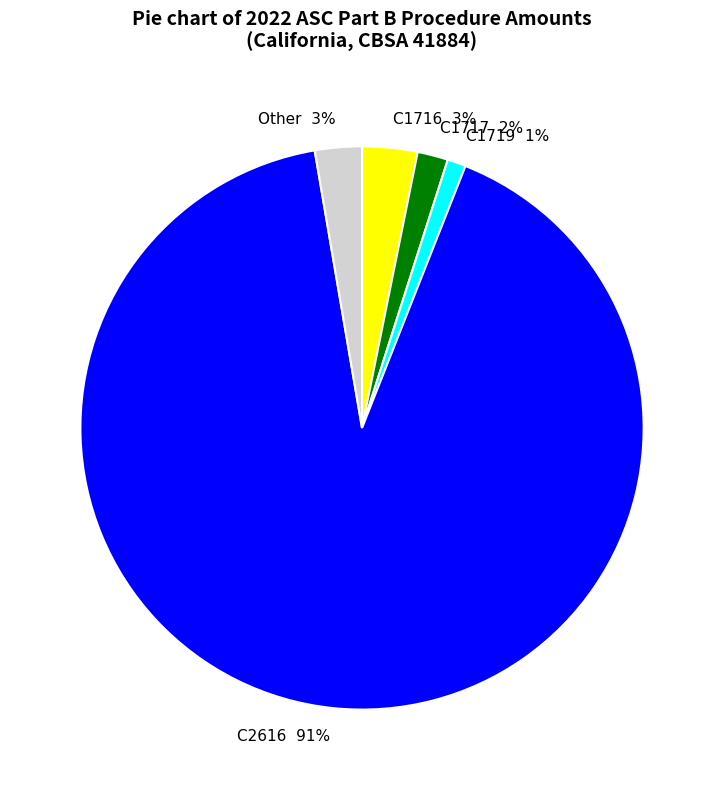

Which category accounts for the majority?

C2616 91%